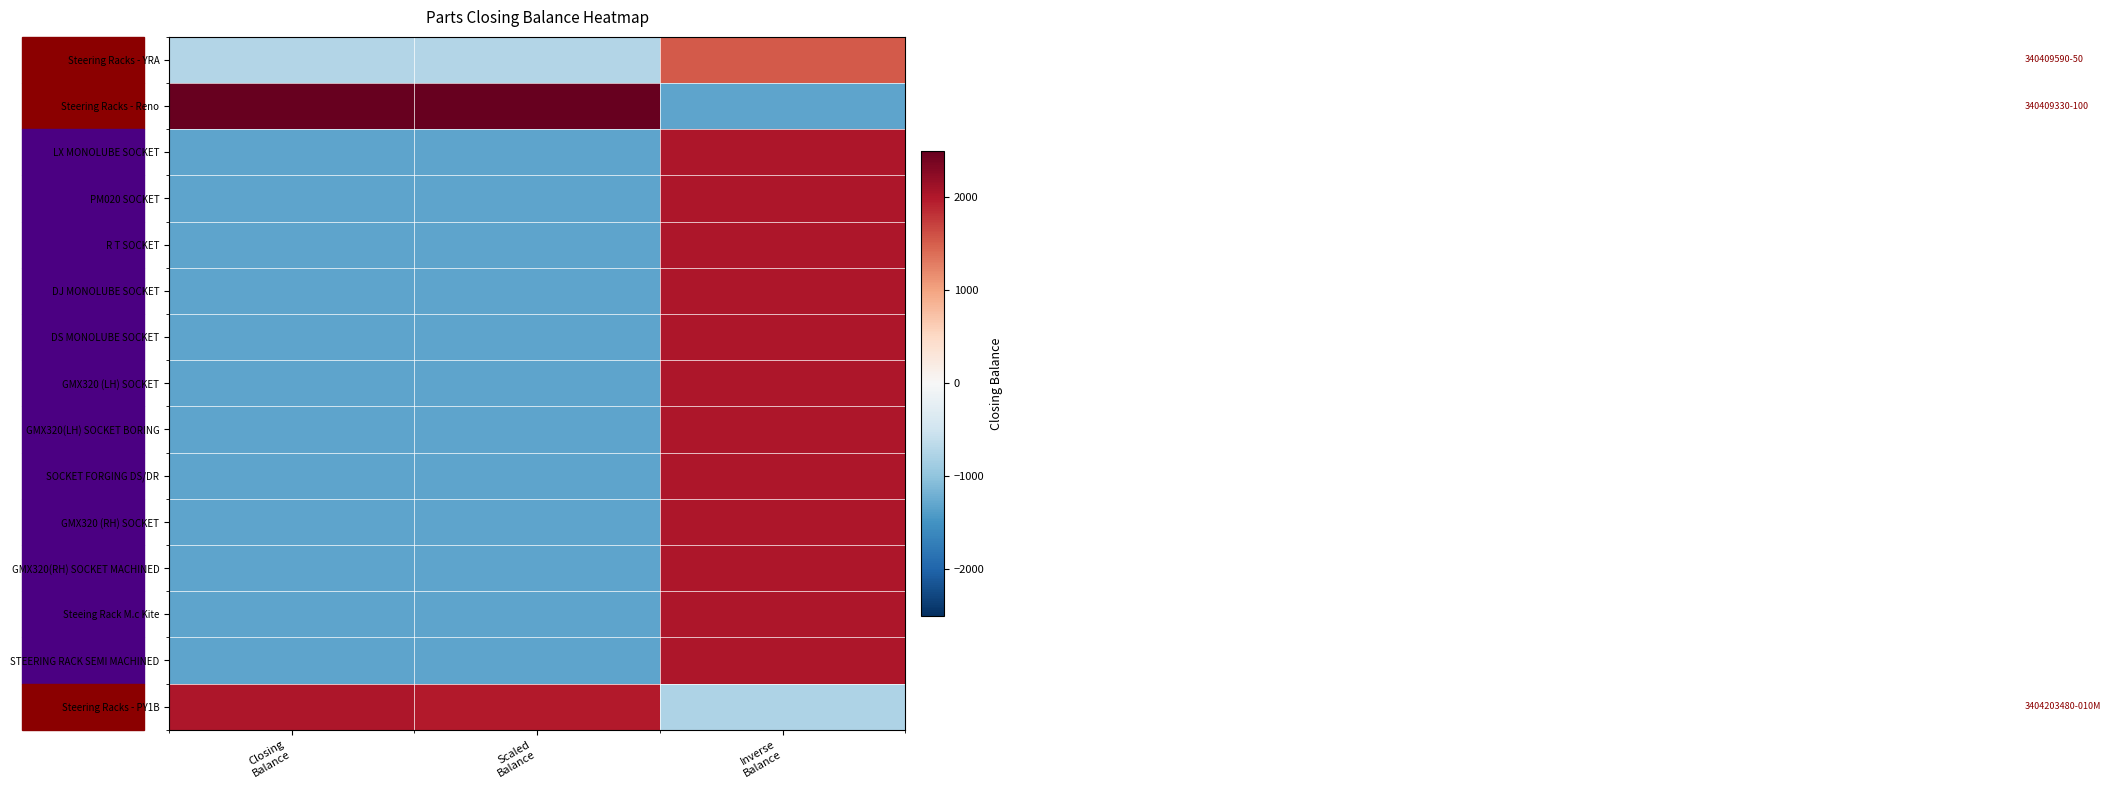

What is the spread (max minus min) of values at Inverse
Balance?

3332.0